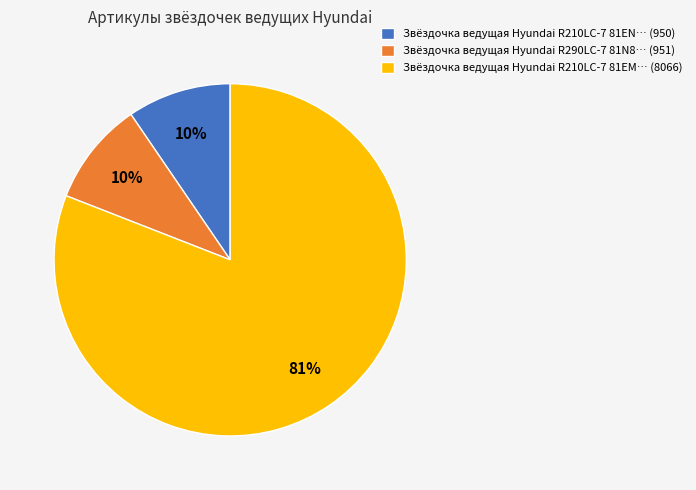

Is it true that Звёздочка ведущая Hyundai R210LC-7 81EM… (8066) is 70% of the pie?

False